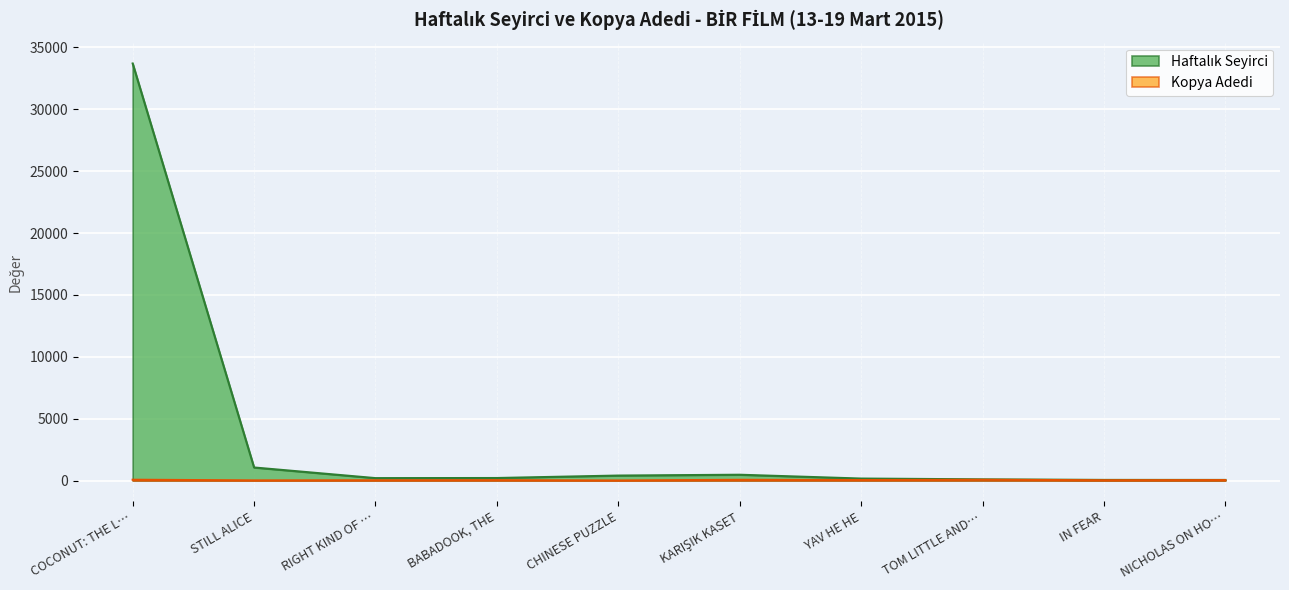

Rank the series by their average value, from lowest to highest.

Kopya Adedi, Haftalık Seyirci